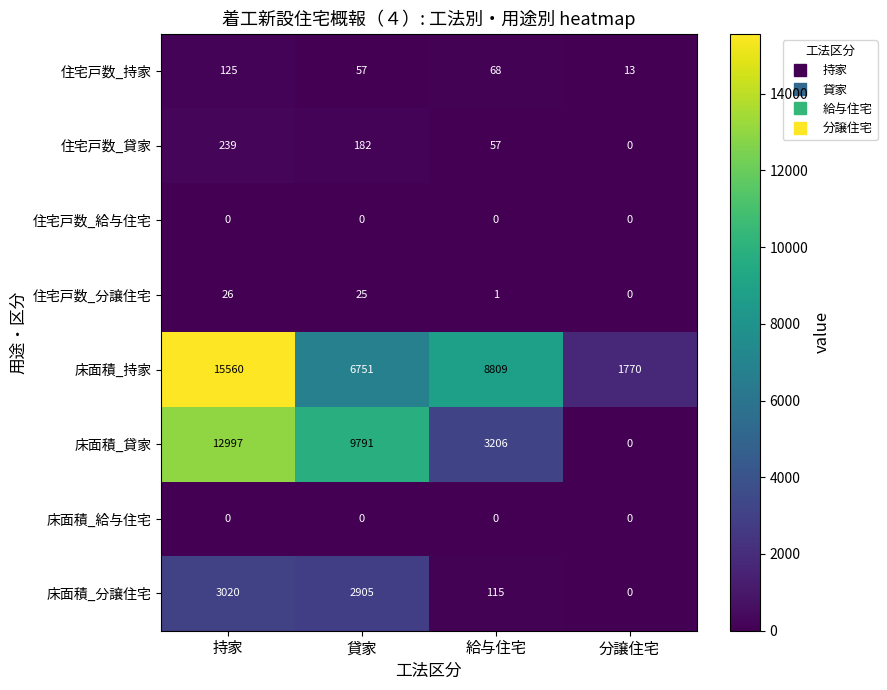

What is the sum of all 住宅戸数_分譲住宅 values?

52